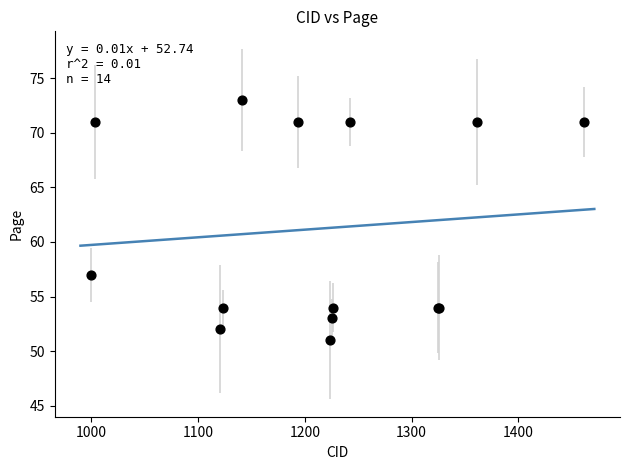

What Y value in the scatter plot is closest to 62?

57